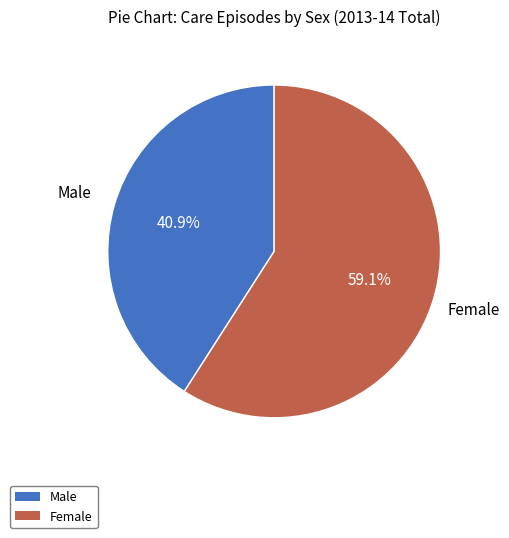

To the nearest percent, what is the combined percentage of Male and Female?

100%